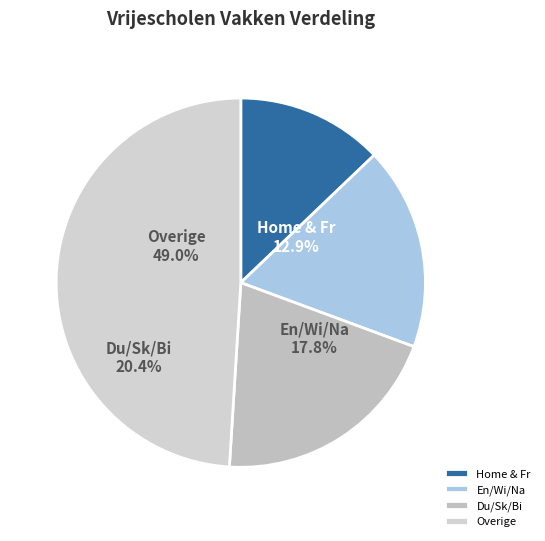

Is it true that St is 18% of the pie?

False